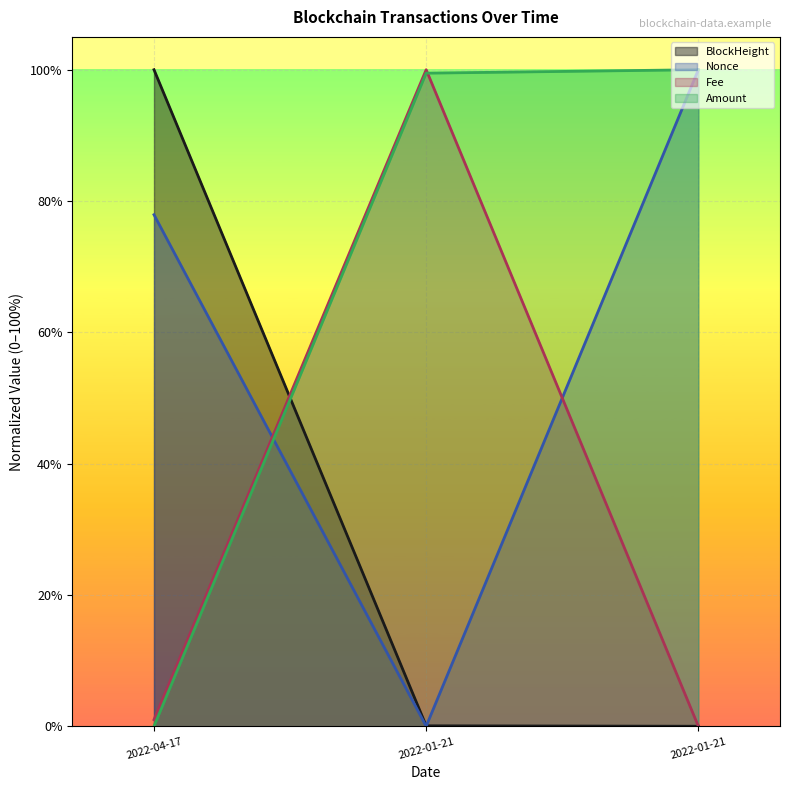

What is the value of the Nonce point at the 1st from the left?

0.8